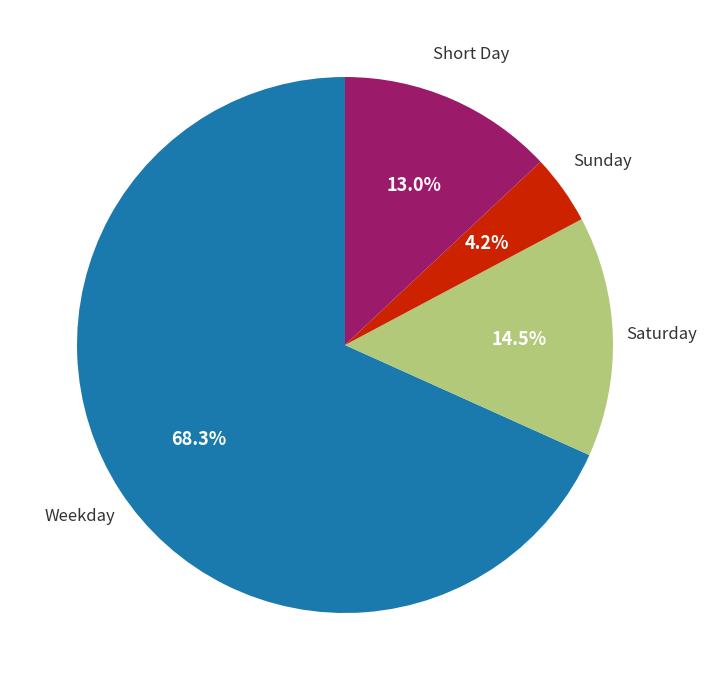

Is there a majority slice in this chart?

Yes